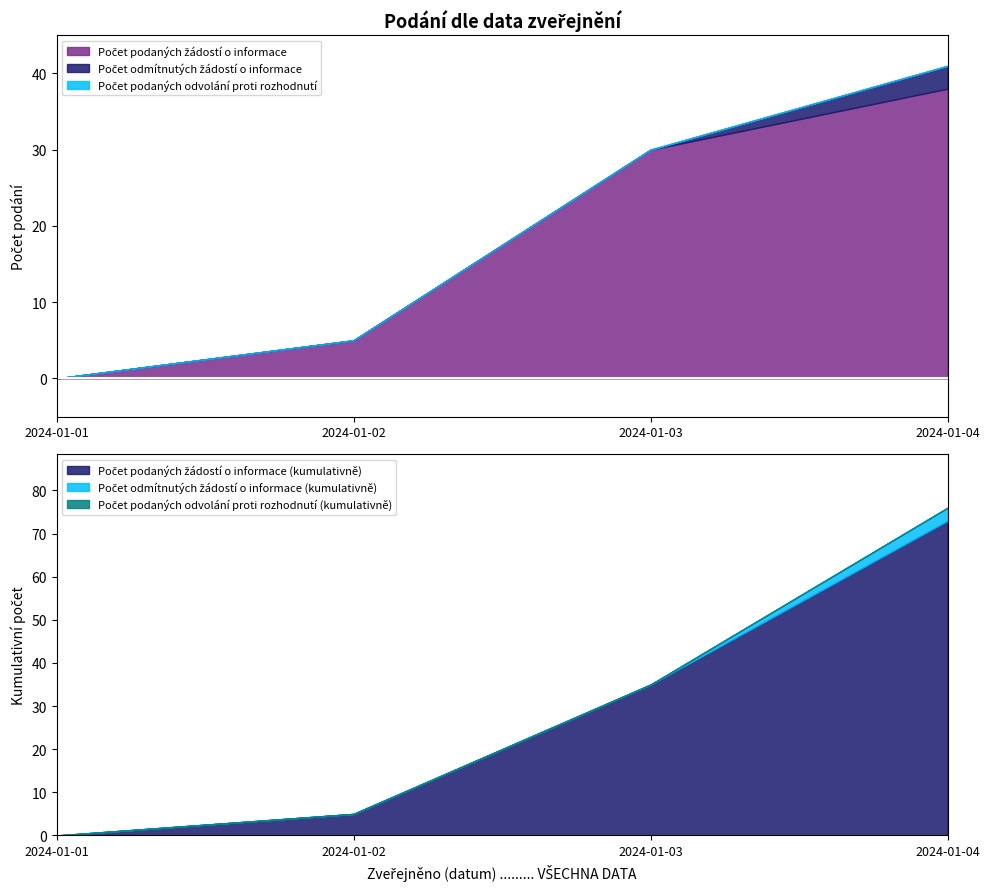

What is the difference between the highest and lowest values at 2024-01-03?

30